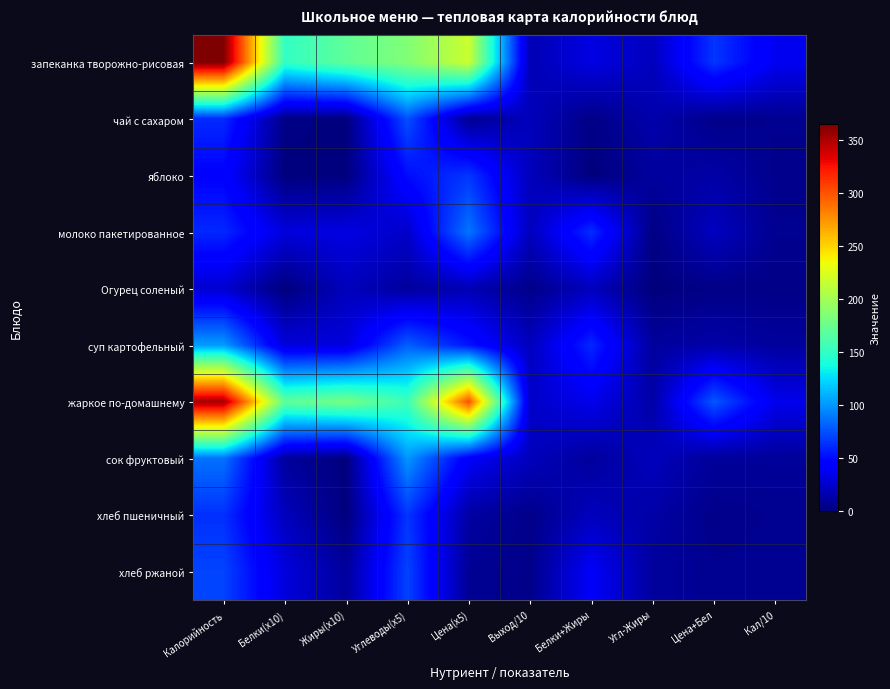

What is the difference between the highest and lowest values at Углеводы(x5)?

175